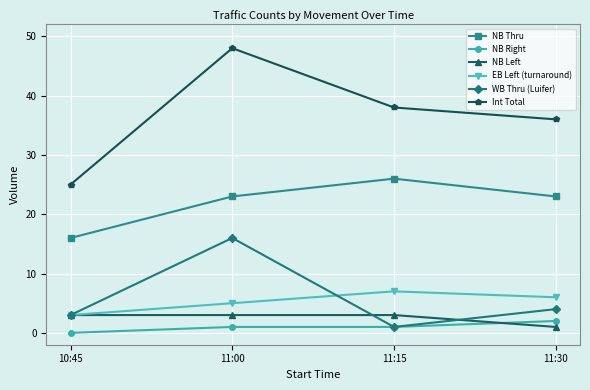

What position from the left is 11:15?

3